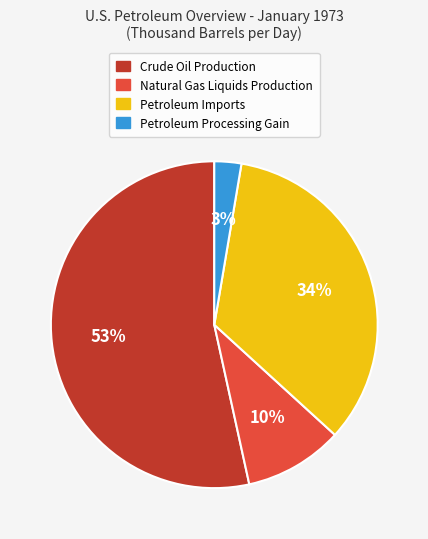

Does any single category account for the majority?

Yes